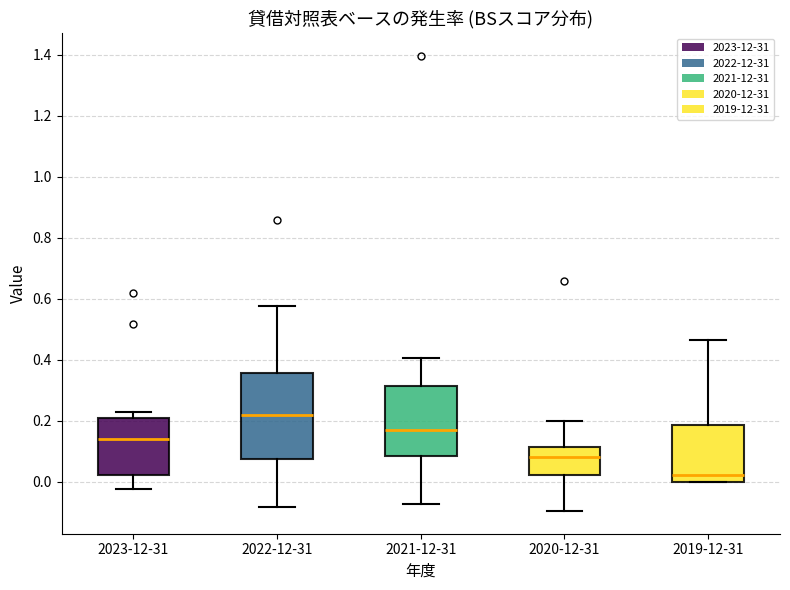

Which box is the tallest, from its lower edge to its upper edge?

2022-12-31